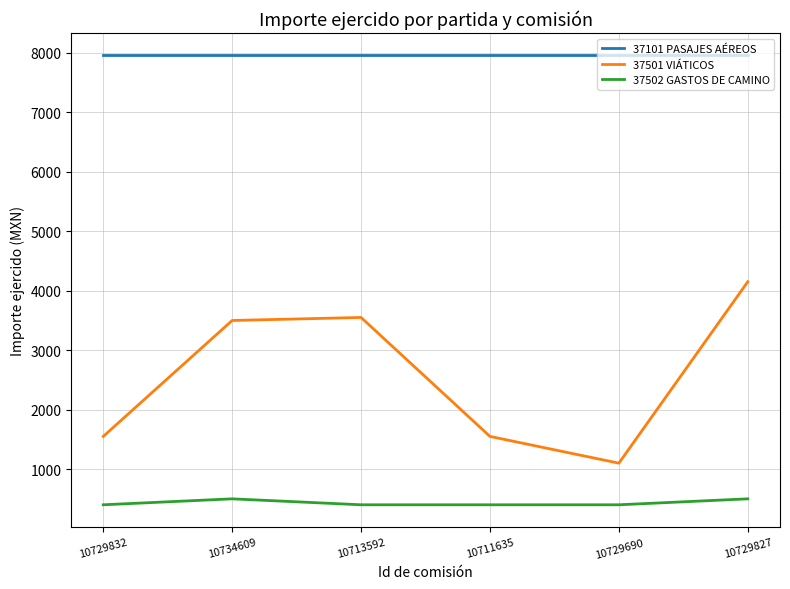

How many interior local peaks does the 37501 VIÁTICOS series have?

1